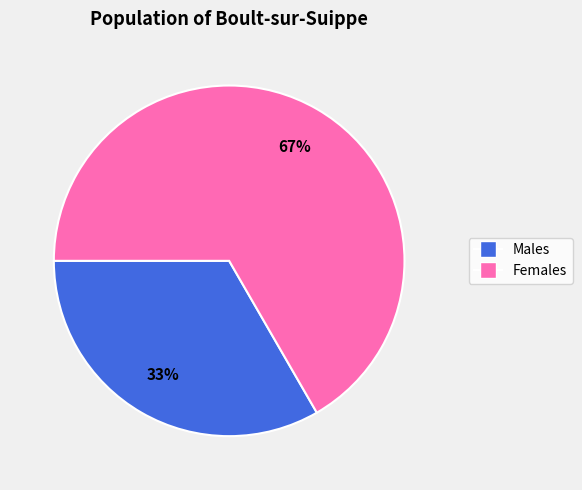

To the nearest percent, what is the average slice percentage?

50%